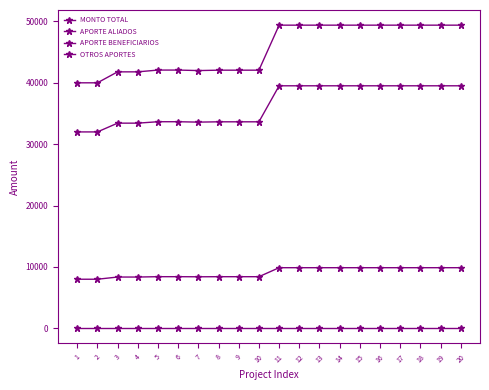

Is this an area chart (filled region under the line)?

No